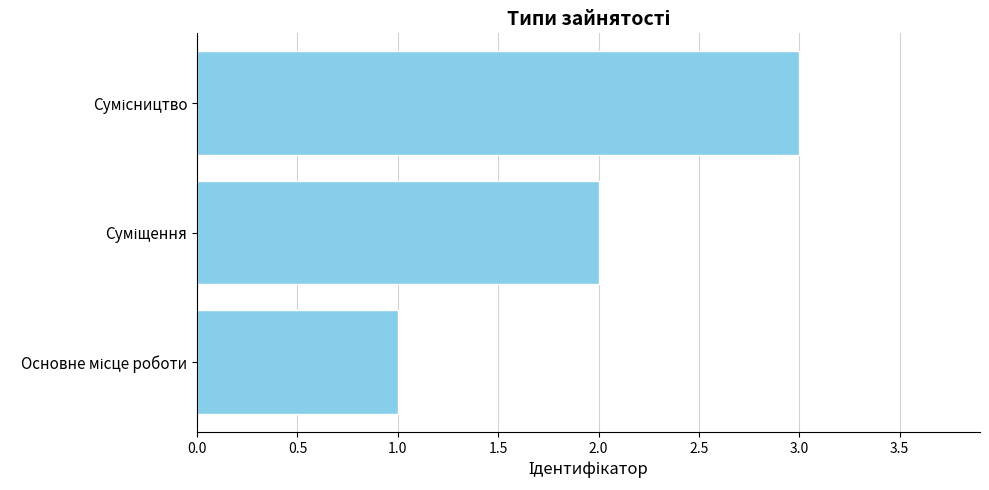

What is the sum of all values?

6